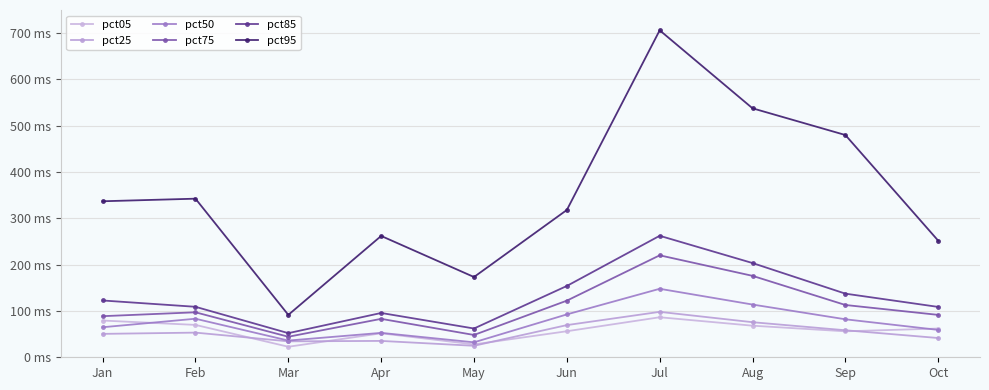

True or false: pct50 and pct85 intersect in this chart.

False